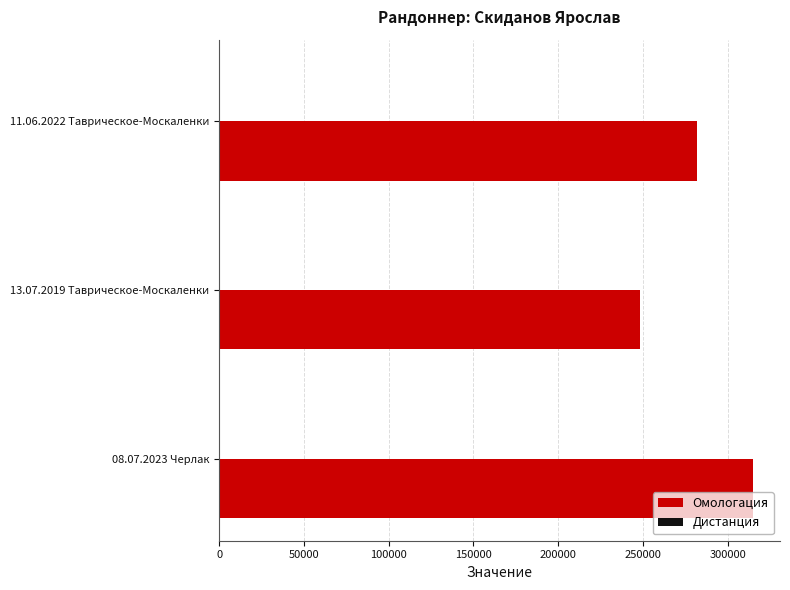

Which series changed the most between 08.07.2023 Черлак and 11.06.2022 Таврическое-Москаленки?

Омологация